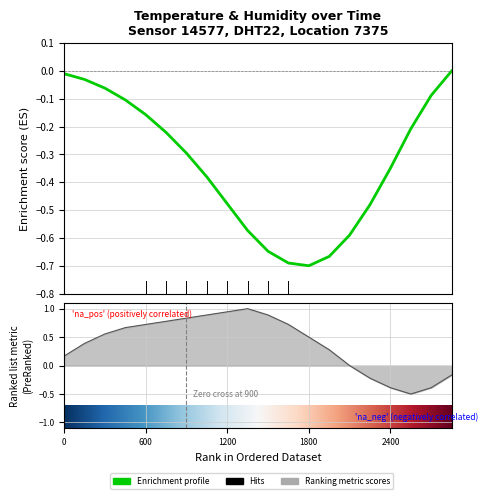

Is it true that the value at 03:00 is 0.2?

False